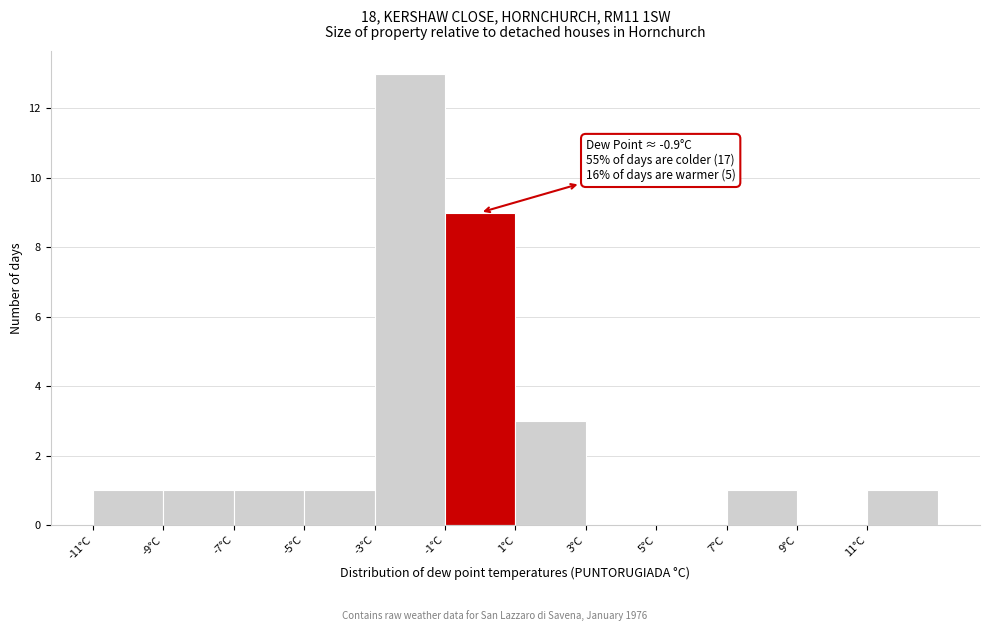

Over which range of the x-axis is the bar tallest?

-3 to -1